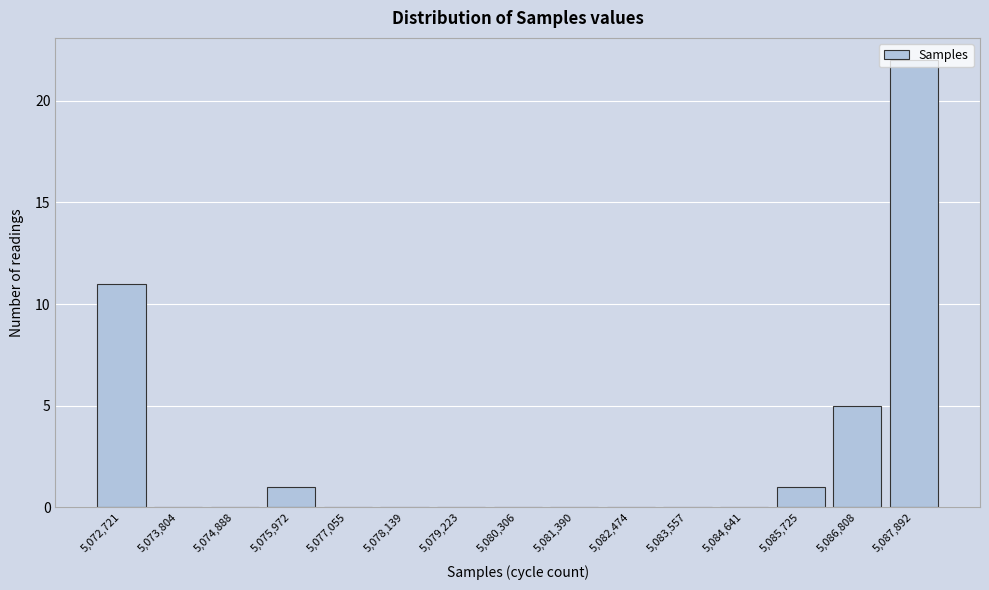

What is the sum of all values?

40